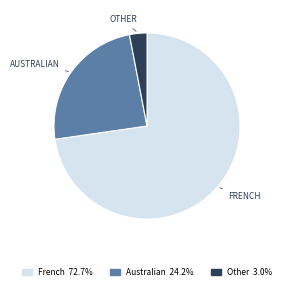

Combined, do French and Other account for over 50%?

Yes